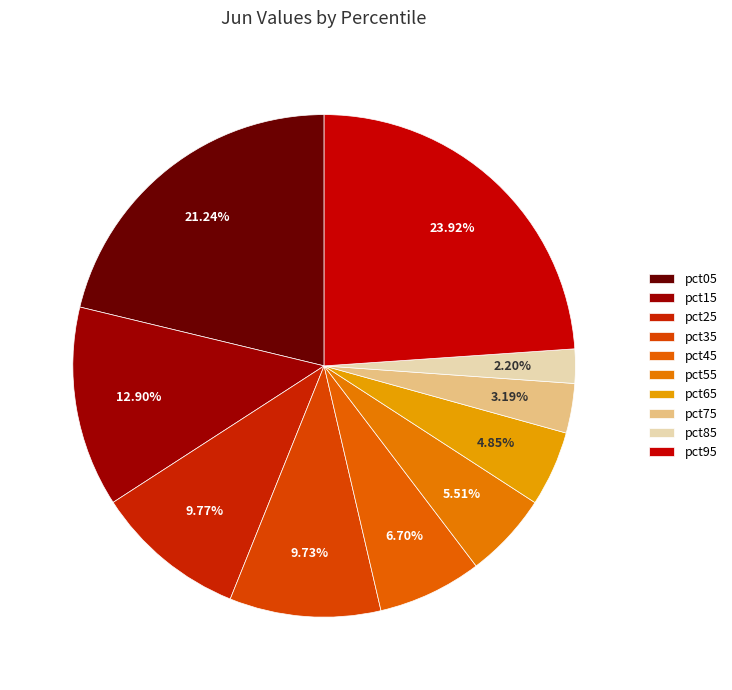

Is it true that pct75 is 1% of the pie?

False